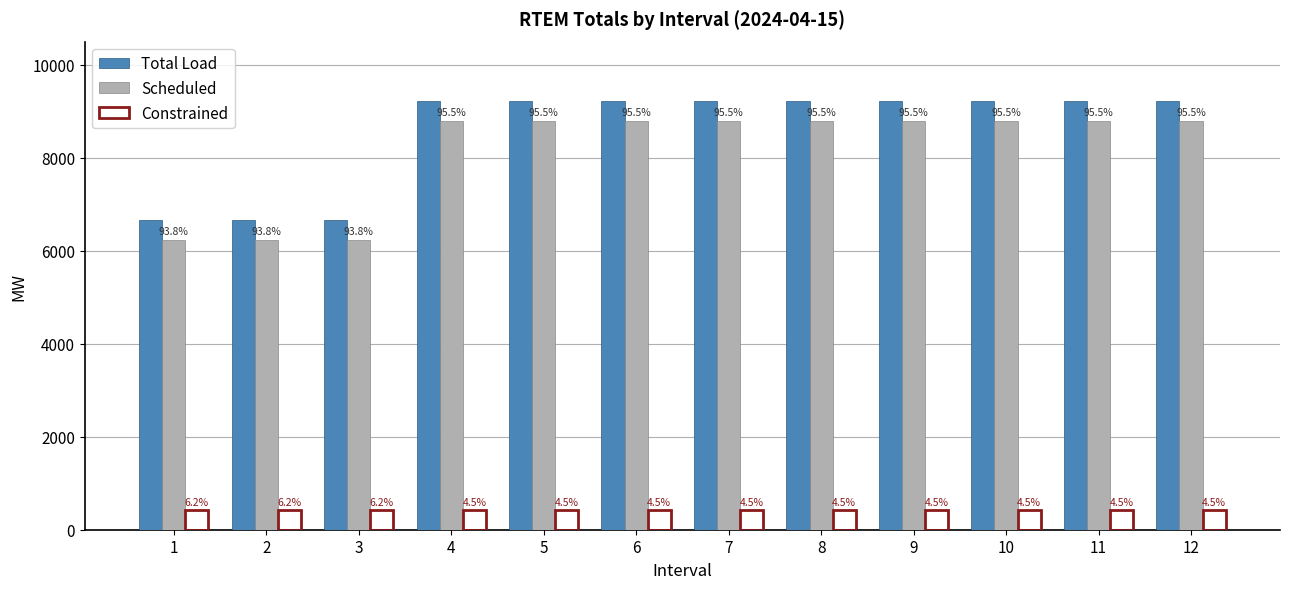

What is the difference between the second highest and second lowest values in the Constrained series?

0.9